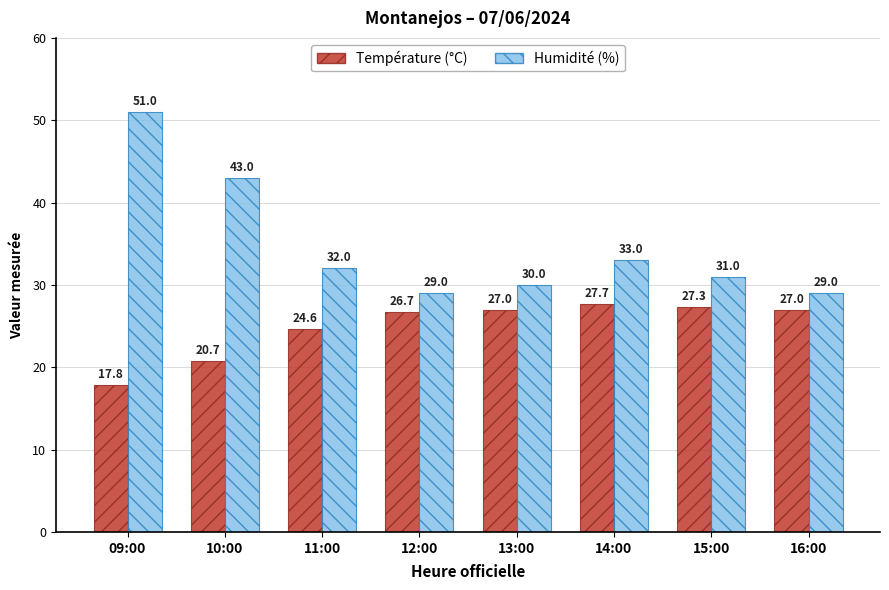

Between 09:00 and 14:00, which series saw the biggest shift?

Humidité (%)